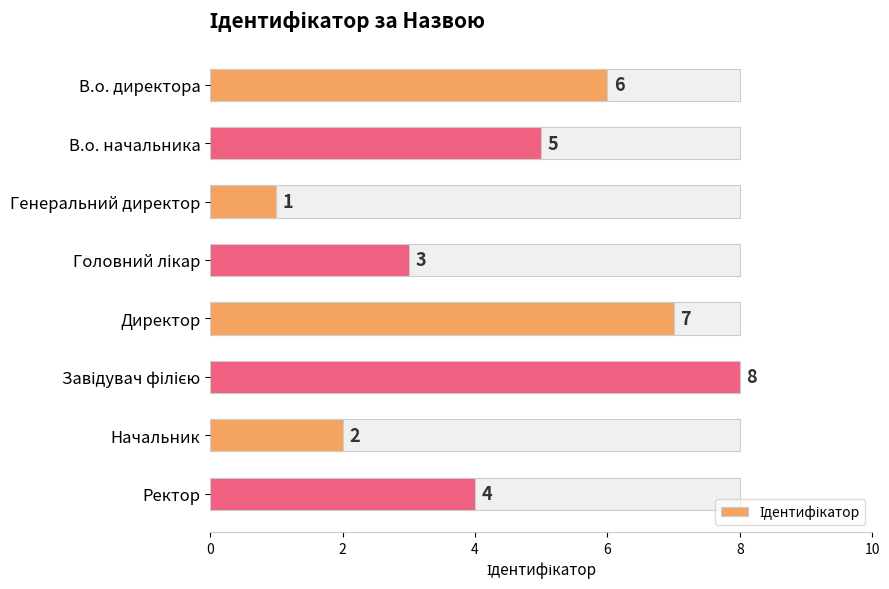

What is the minimum value shown in the chart?

1